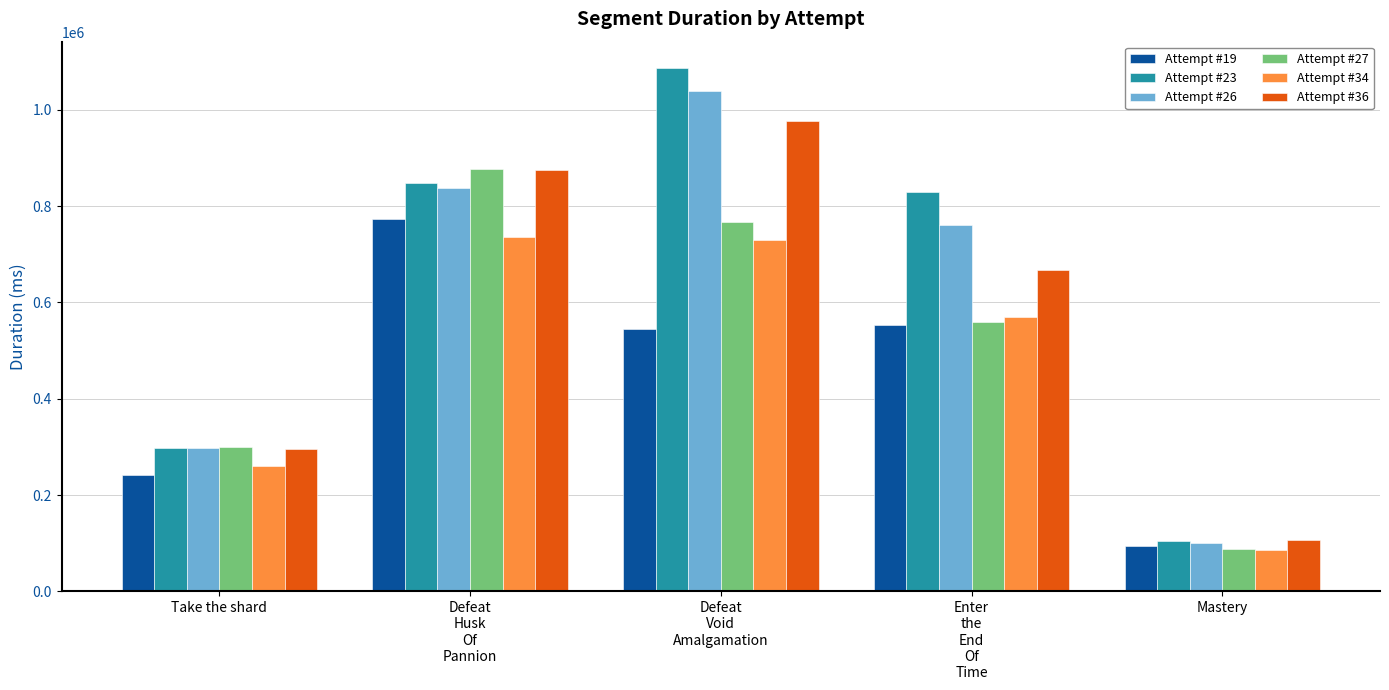

At how many categories does at least one series exceed 957854?

1